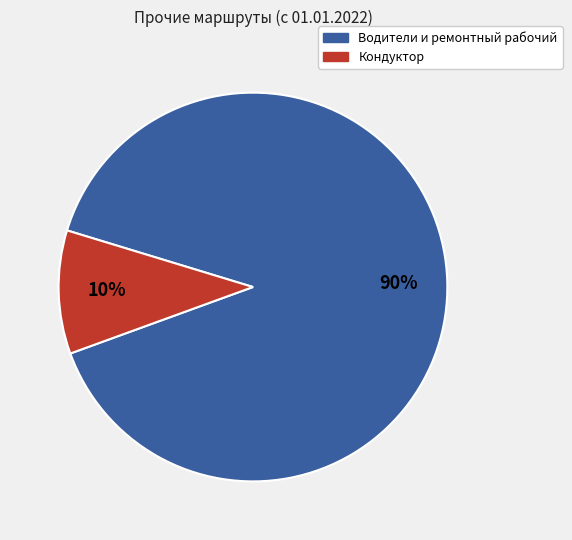

To the nearest percent, what is the combined percentage of Водители и ремонтный рабочий and Кондуктор?

100%